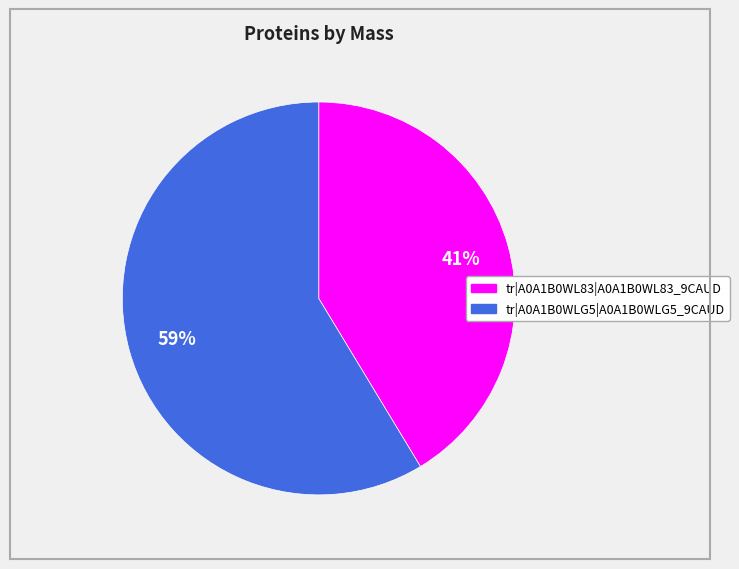

The tr|A0A1B0WLG5|A0A1B0WLG5_9CAUD slice represents 59% of the pie. True or false?

True